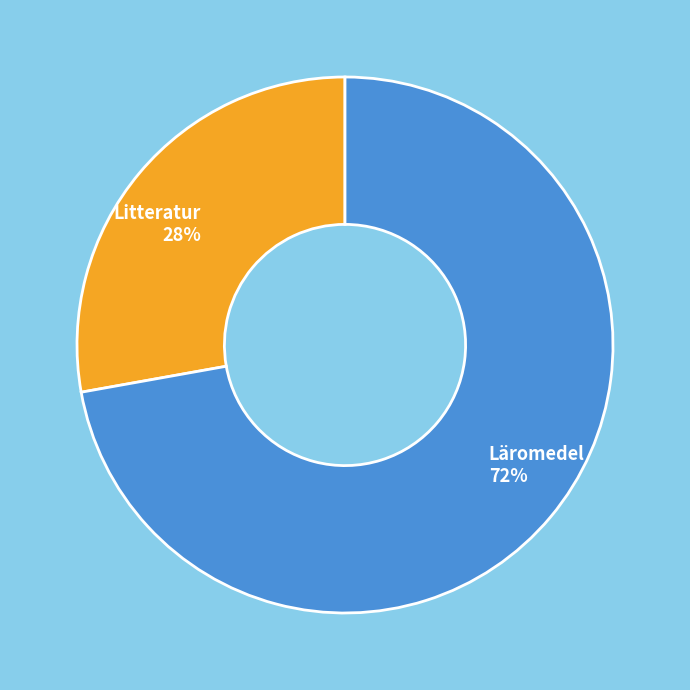

Rank the categories by value from highest to lowest.

Läromedel, Litteratur